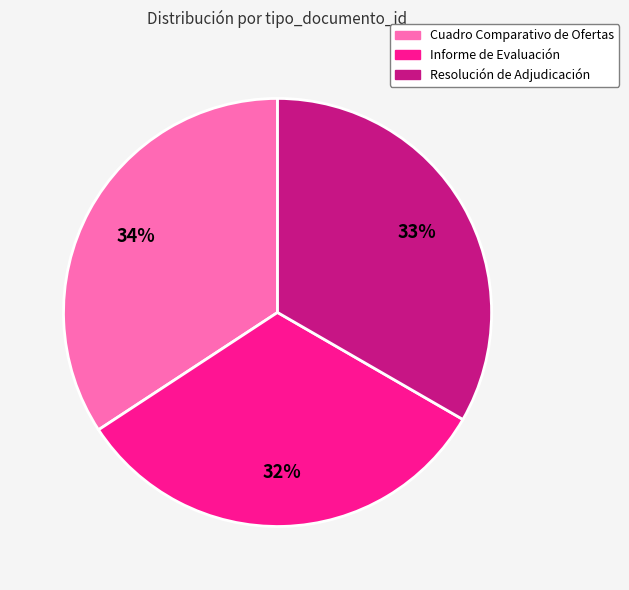

The Informe de Evaluación slice represents 38% of the pie. True or false?

False